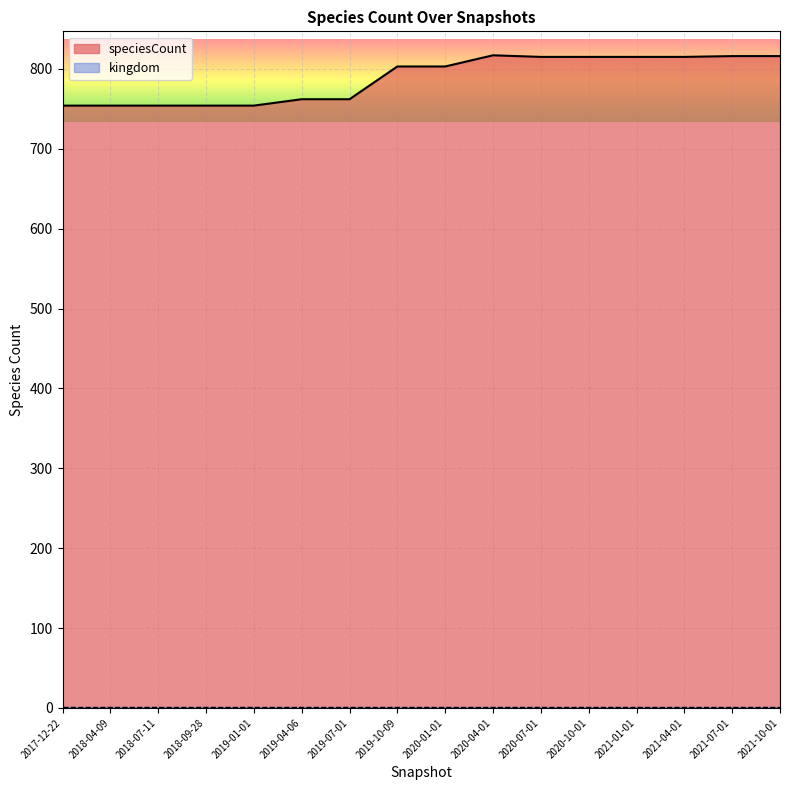

Reading left to right, extract all data points from this chart.

754	754	754	754	754	762	762	803	803	817	815	815	815	815	816	816